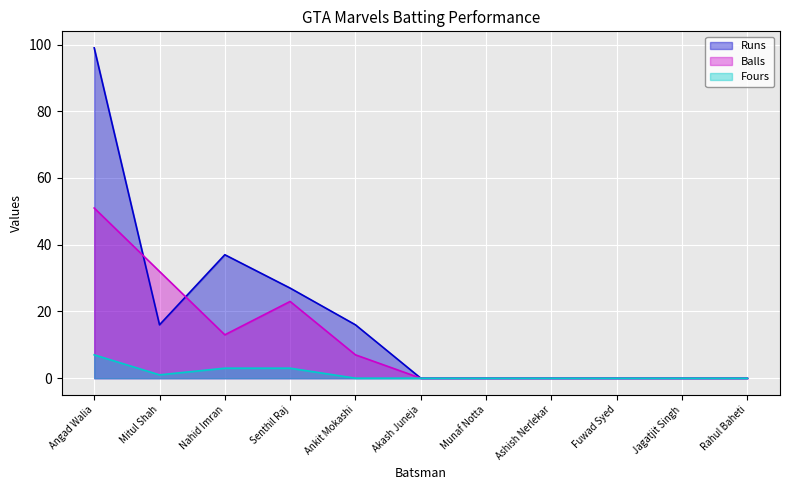

Which category has the highest value in the Fours series?

Angad Walia